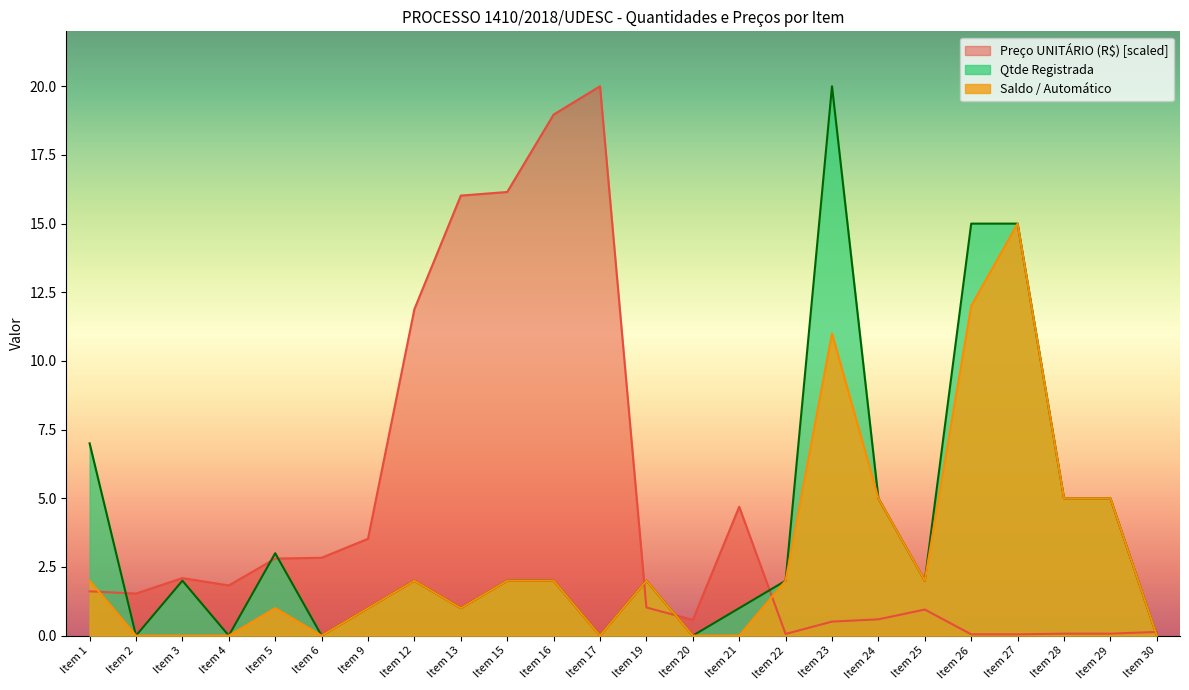

How many series are shown in this chart?

3